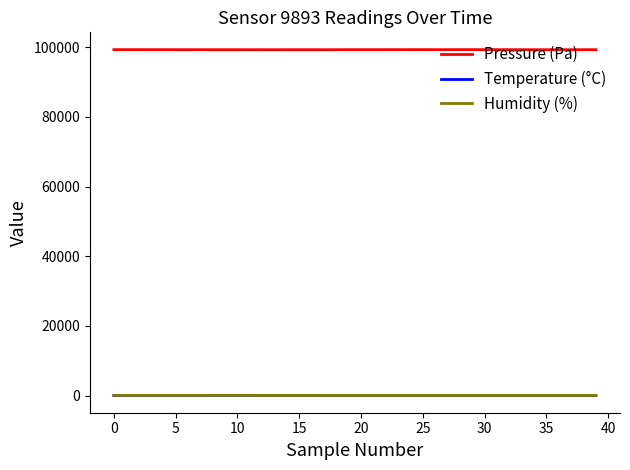

Which series has the widest spread of values?

Pressure (Pa)